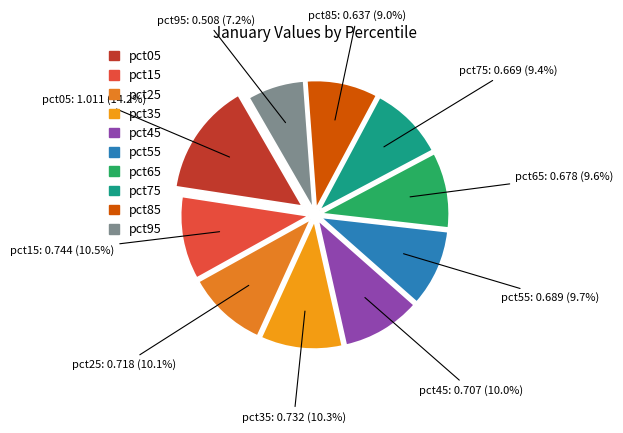

Is there any slice that represents more than half of the pie?

No